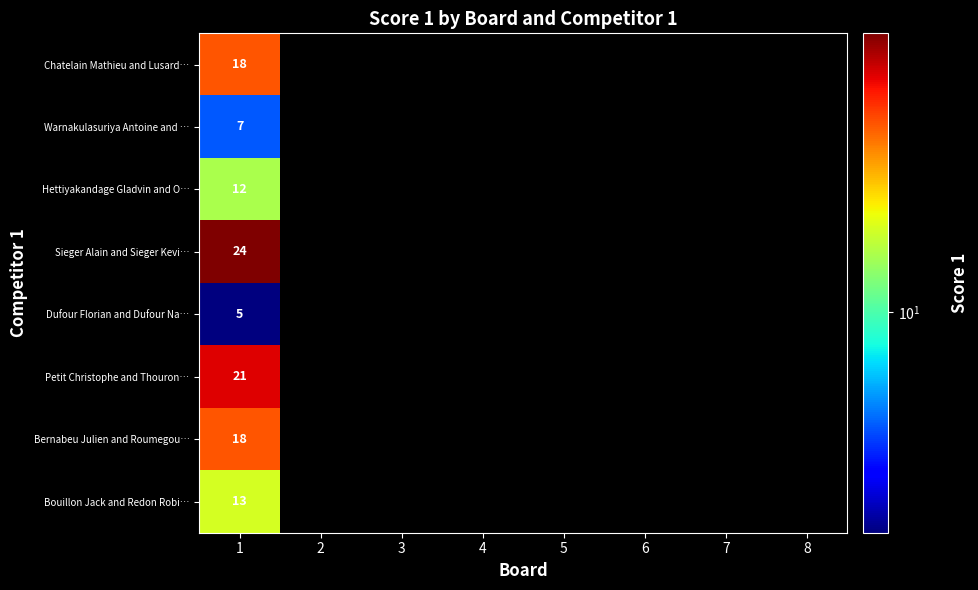

True or false: Warnakulasuriya Antoine and … has a value of 12 at 1.

False